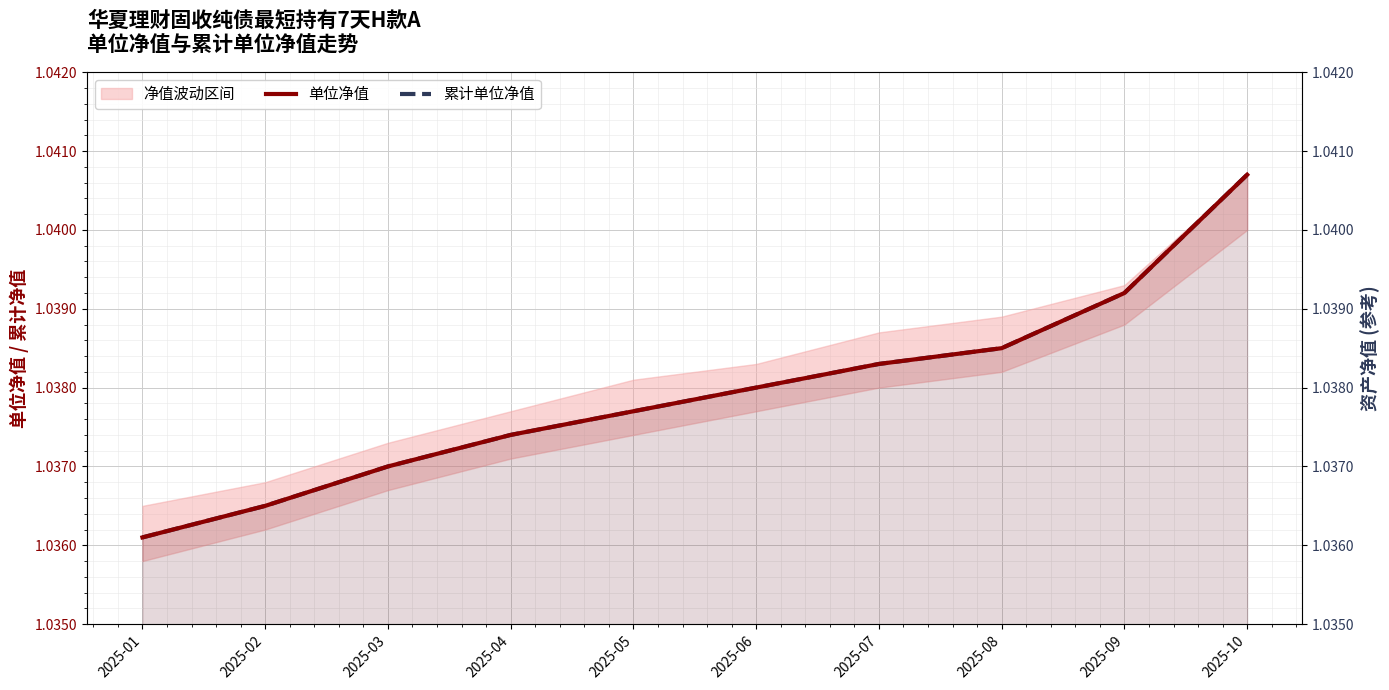

True or false: 单位净值 and 累计单位净值 cross at least once.

False